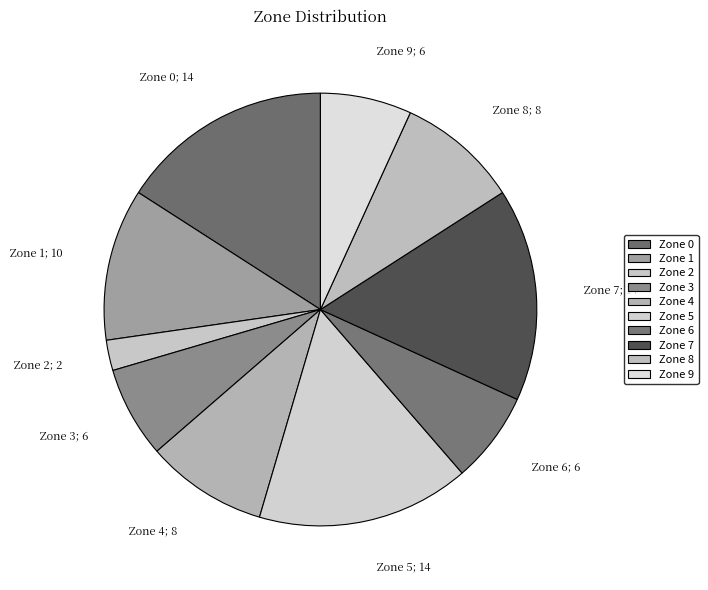

How many slices are in this pie chart?

10